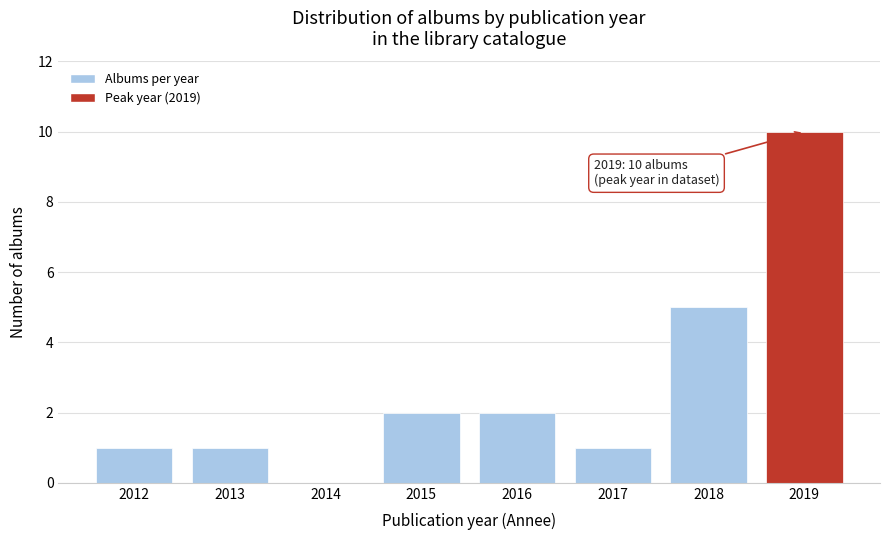

Reading left to right, extract all data points from this chart.

2012=1	2013=1	2014=0	2015=2	2016=2	2017=1	2018=5	2019=10